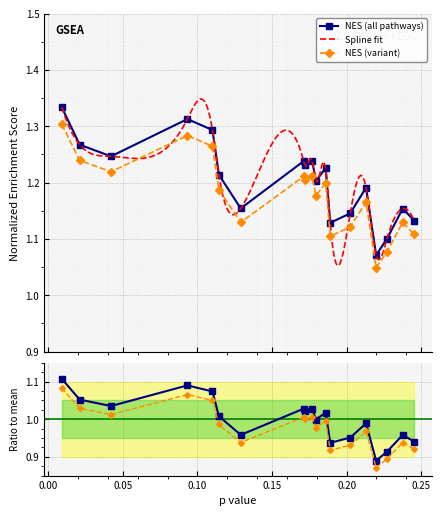

What is the change in value from KEGG_STEROID_HORMONE to KEGG_MISMATCH_REPAIR?

-0.1